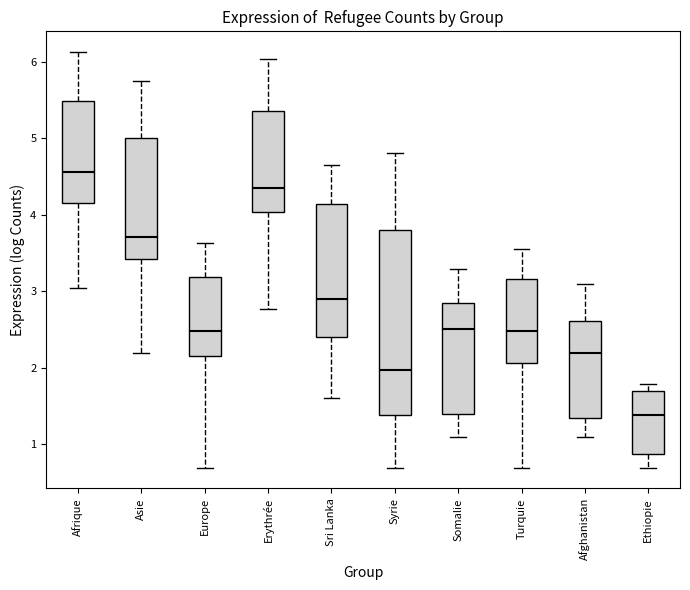

Which box is the tallest, from its lower edge to its upper edge?

Syrie